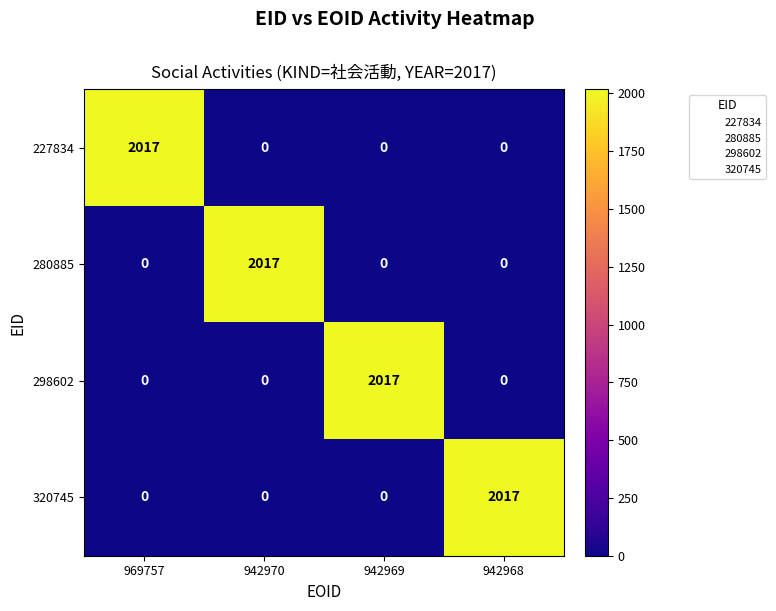

True or false: 280885 has a value of 0 at 969757.

True